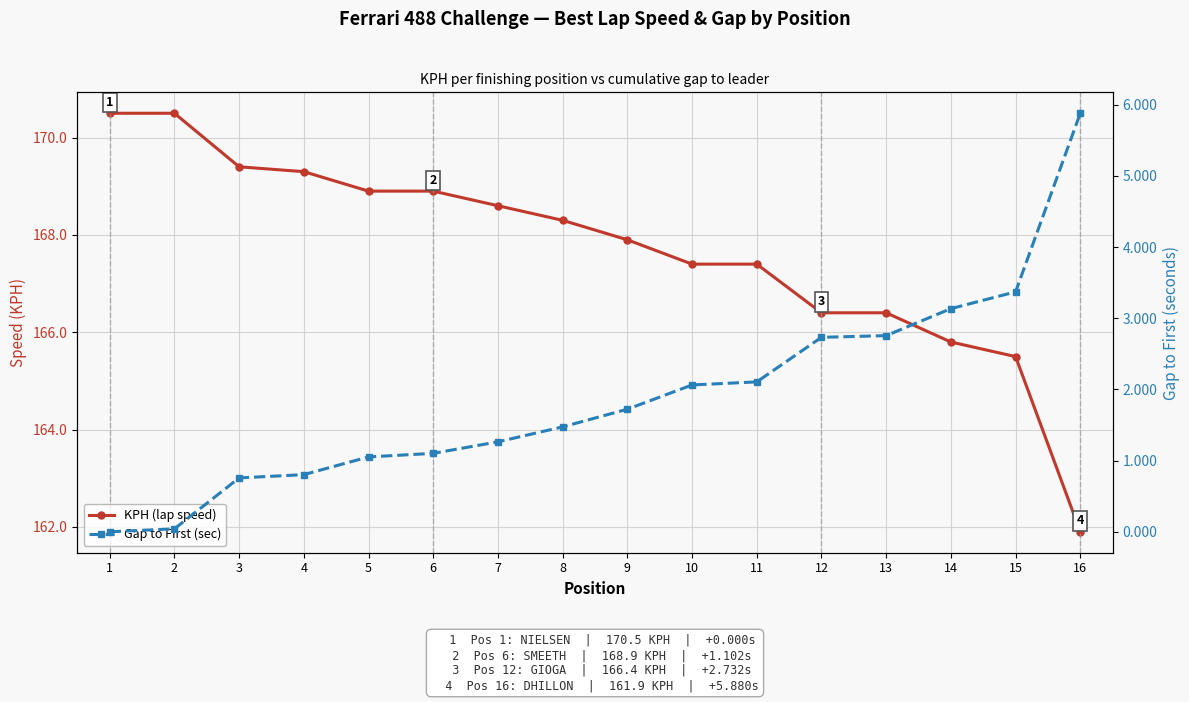

Between 4 and 9, which series saw the biggest shift?

KPH (lap speed)